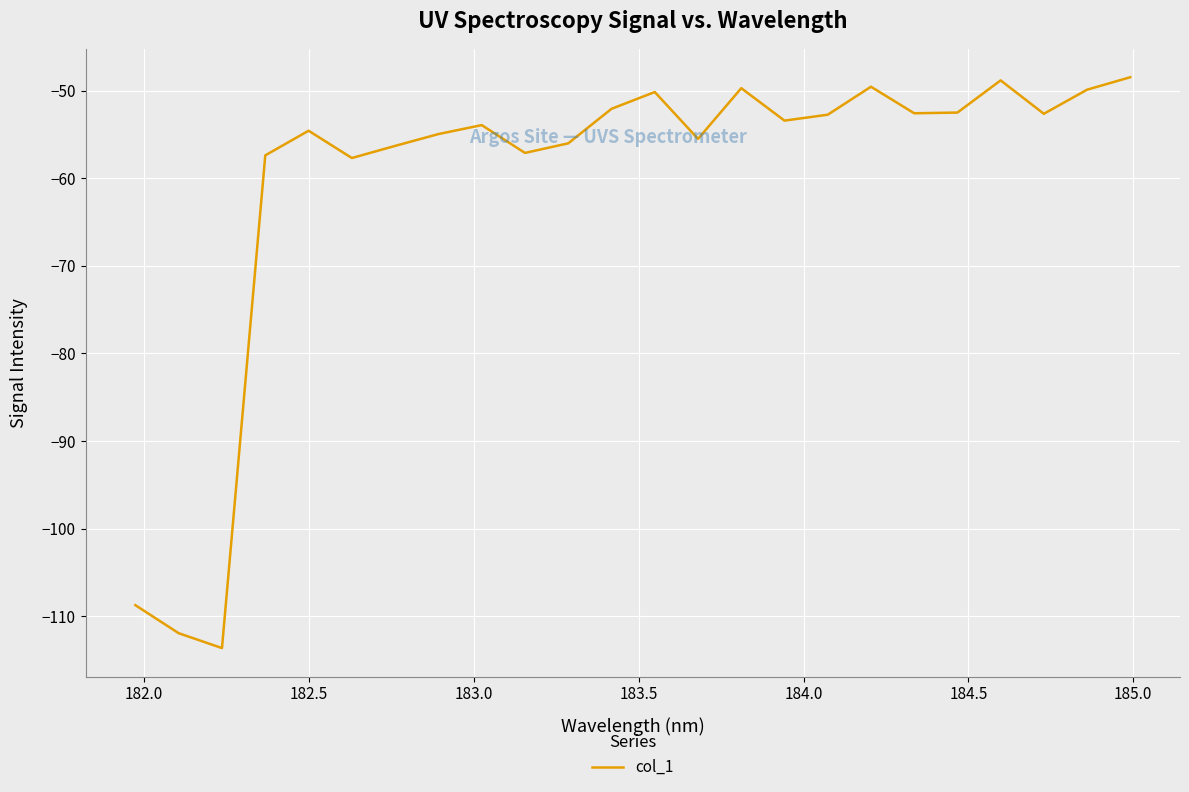

What is the minimum value shown in the chart?

-113.6